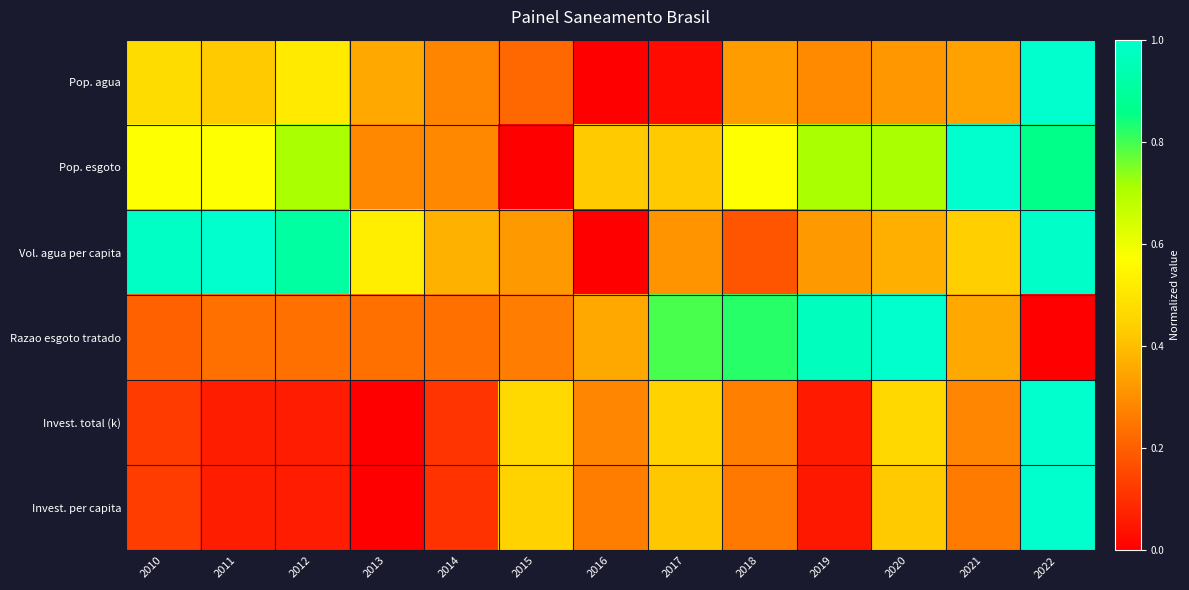

Which series changed the most between 2017 and 2020?

Pop. agua